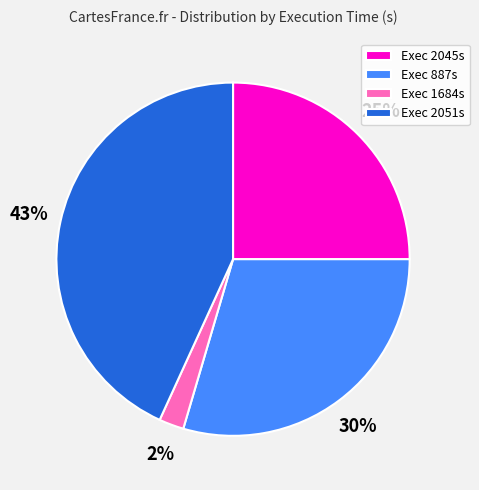

The Exec 2051s slice represents 43% of the pie. True or false?

True